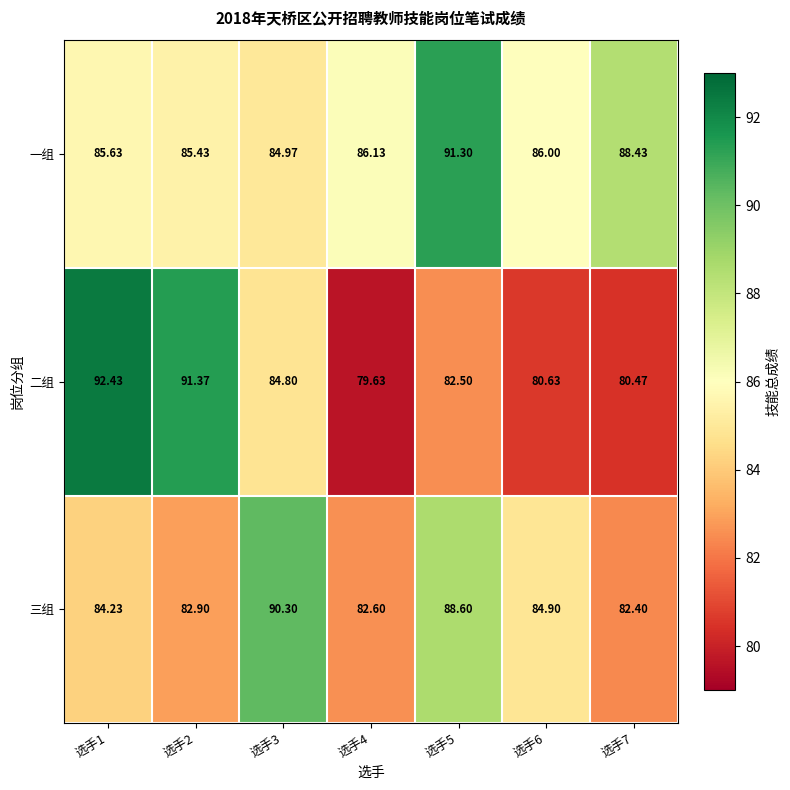

Which series has the largest range (max minus min)?

二组